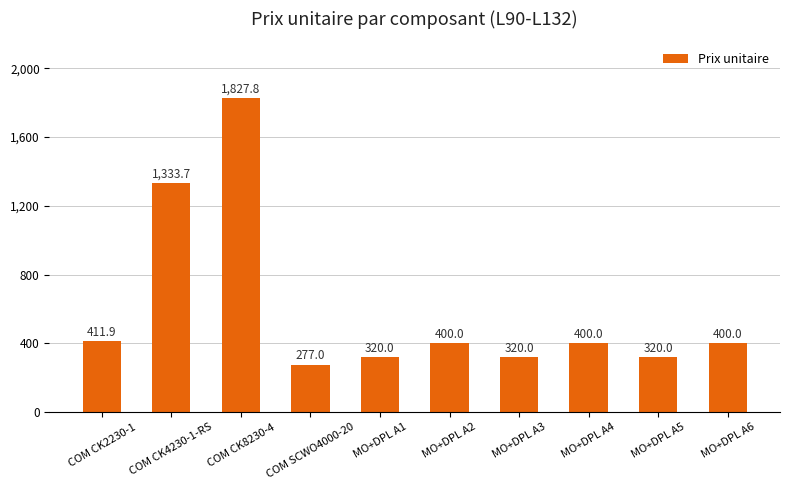

What is the ratio of the value at MO+DPL A2 to the value at COM CK4230-1-RS?

0.3